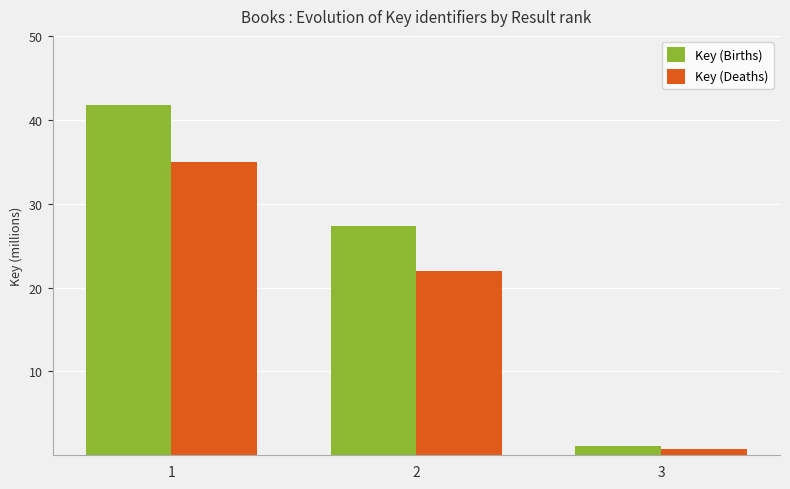

What is the value of the Key (Deaths) bar at the 1st from the left?

35.0